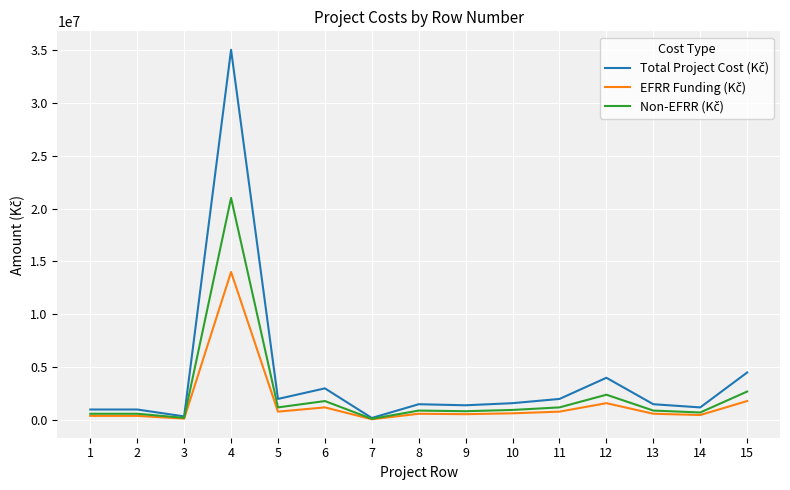

What is the maximum value shown in the chart?

35000000